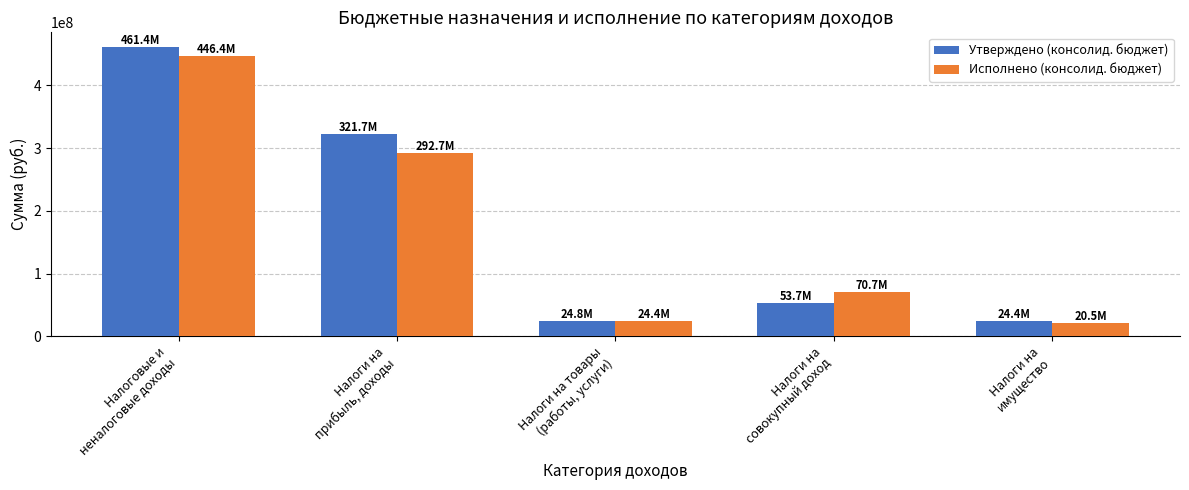

List the series in order of their overall mean, lowest first.

Исполнено (консолид. бюджет), Утверждено (консолид. бюджет)